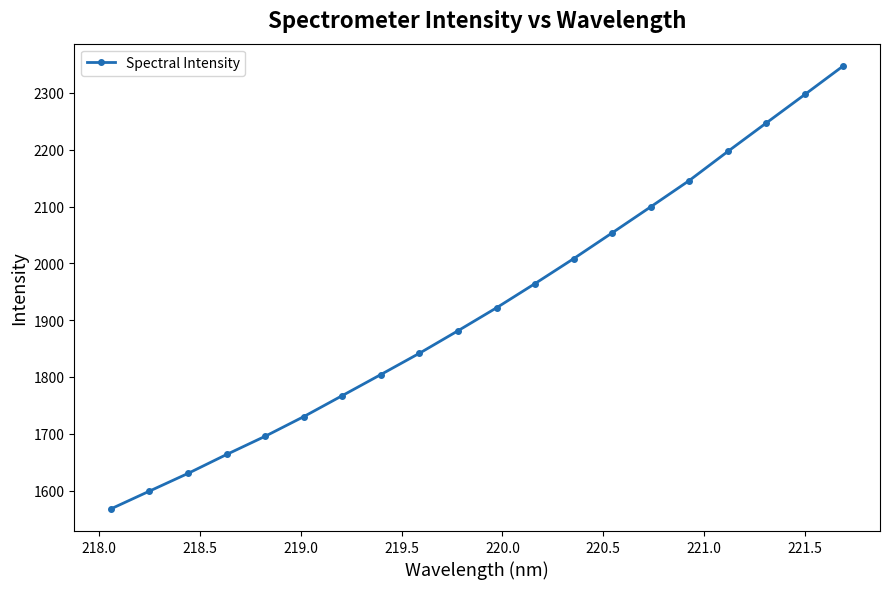

True or false: there are more than 2 points higher than both neighbors.

False